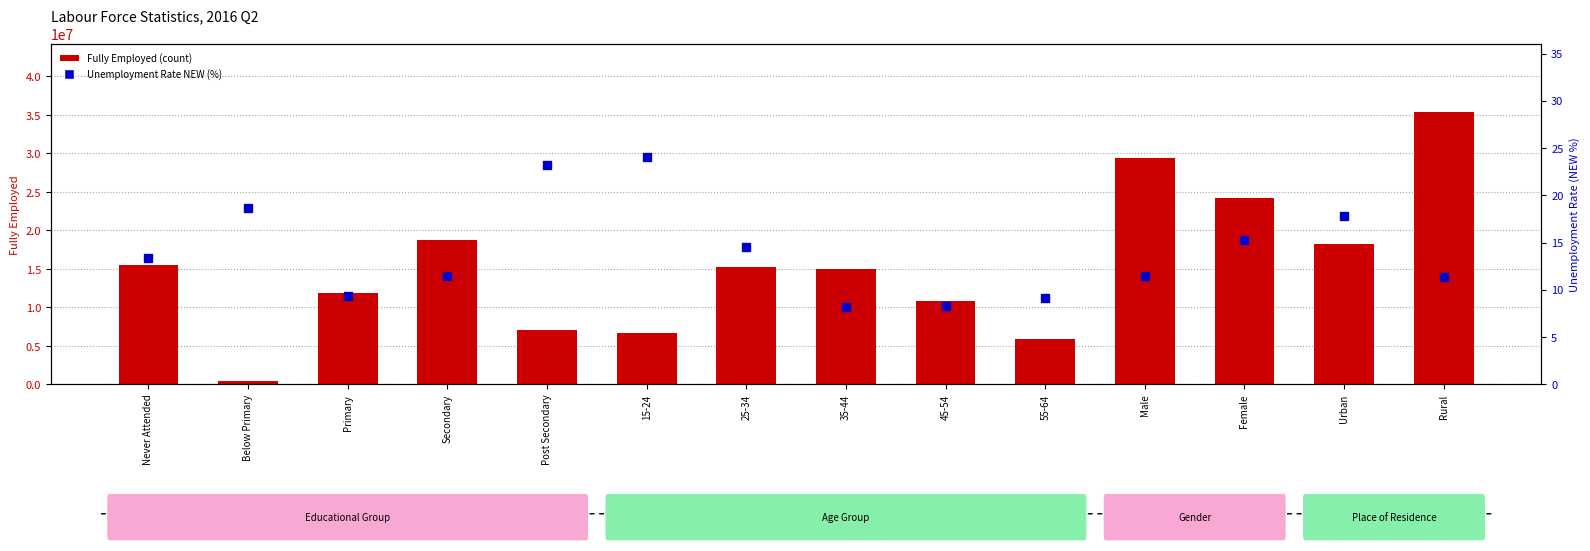

Is the value of Fully Employed at Rural greater than the value of Unemployment Rate (NEW %) at Female?

Yes